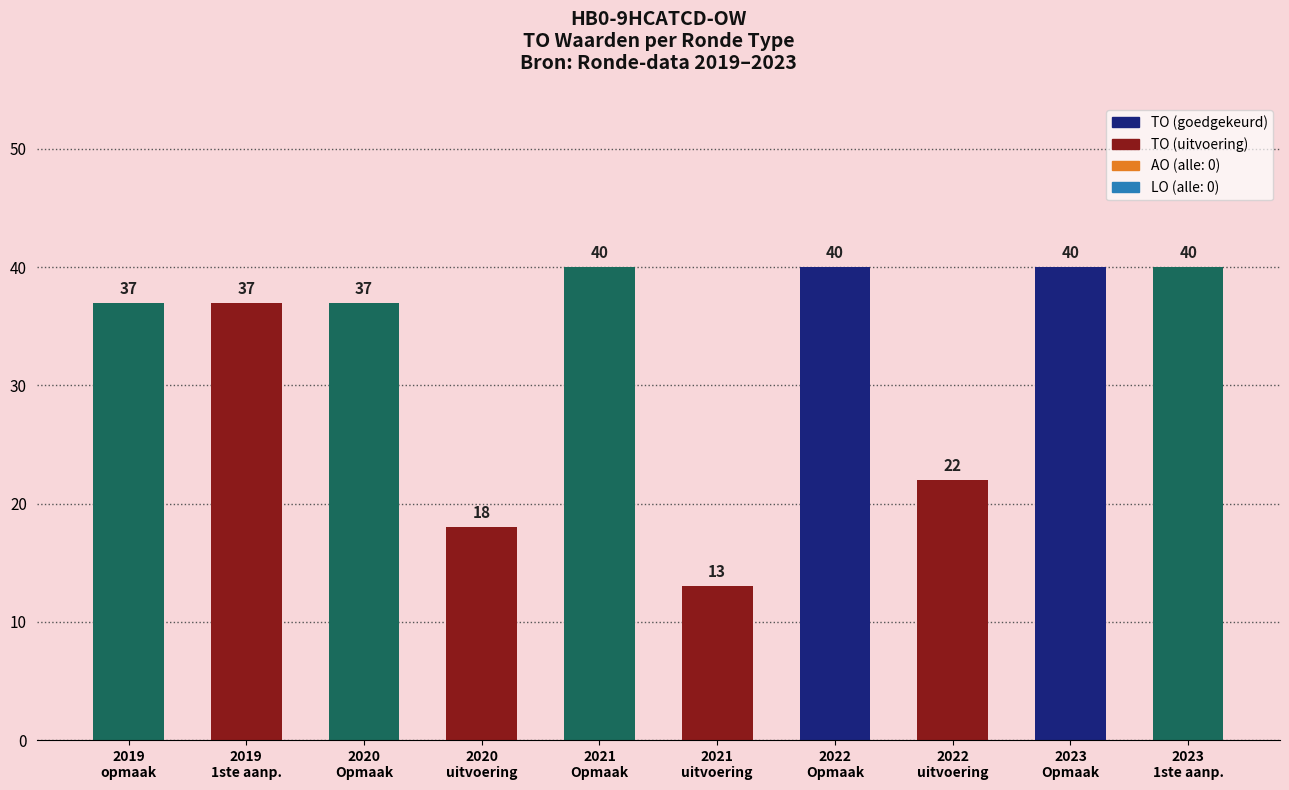

What is the value of the 5th bar from the left?

40